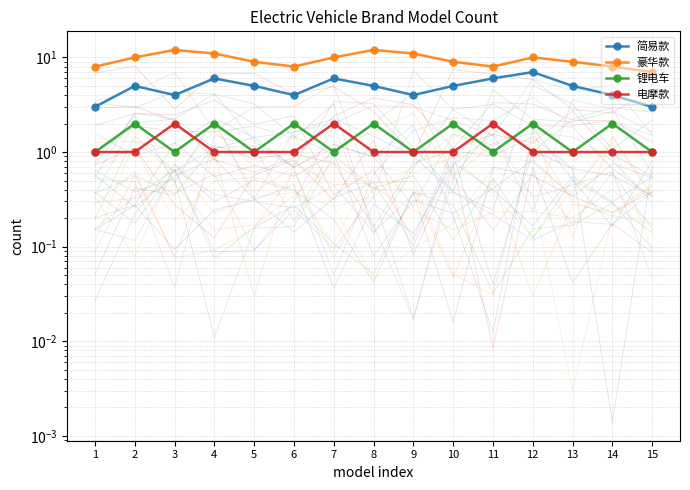

Is the value of 简易款 at 6 greater than the value of 电摩款 at 10?

Yes